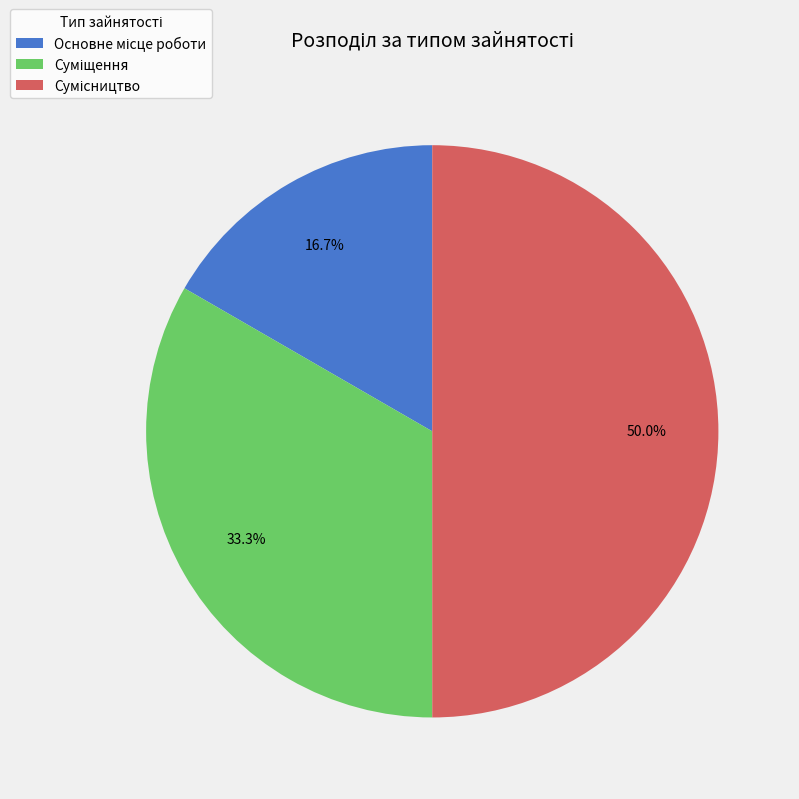

Does any single category account for the majority?

No